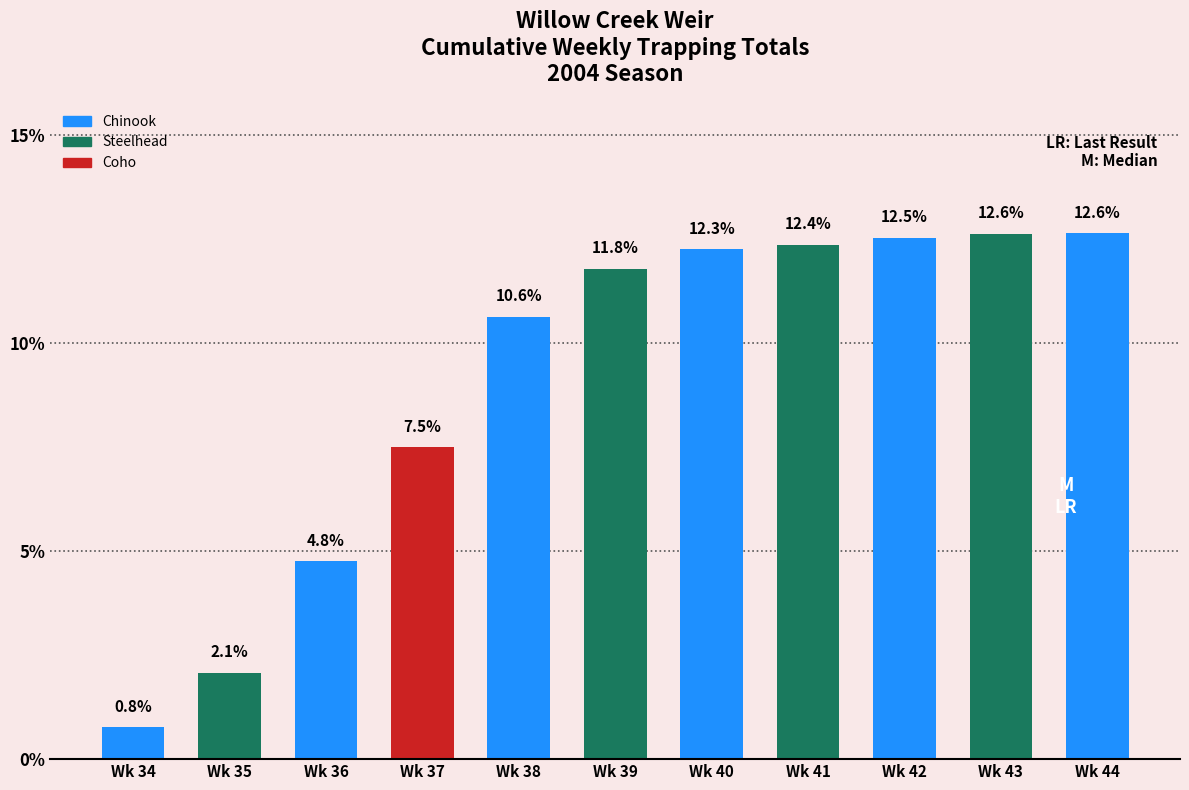

What is the change in value from Wk 36 to Wk 41?

+7.6